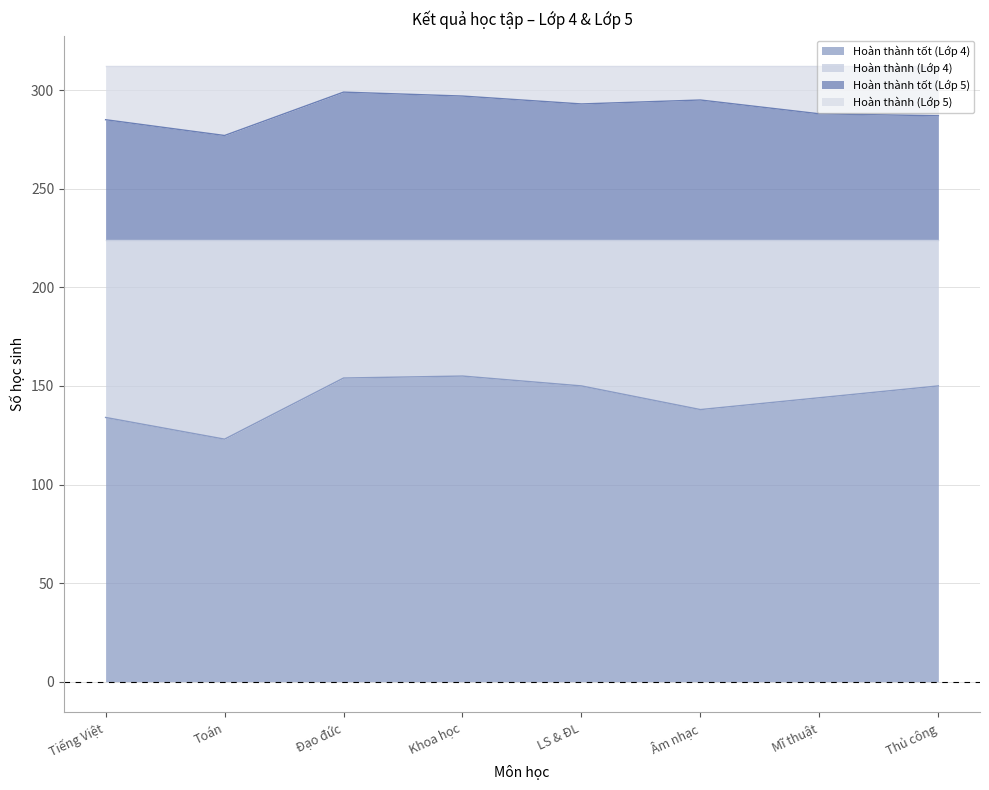

What is the highest value of the Hoàn thành tốt (Lớp 4) series?

155